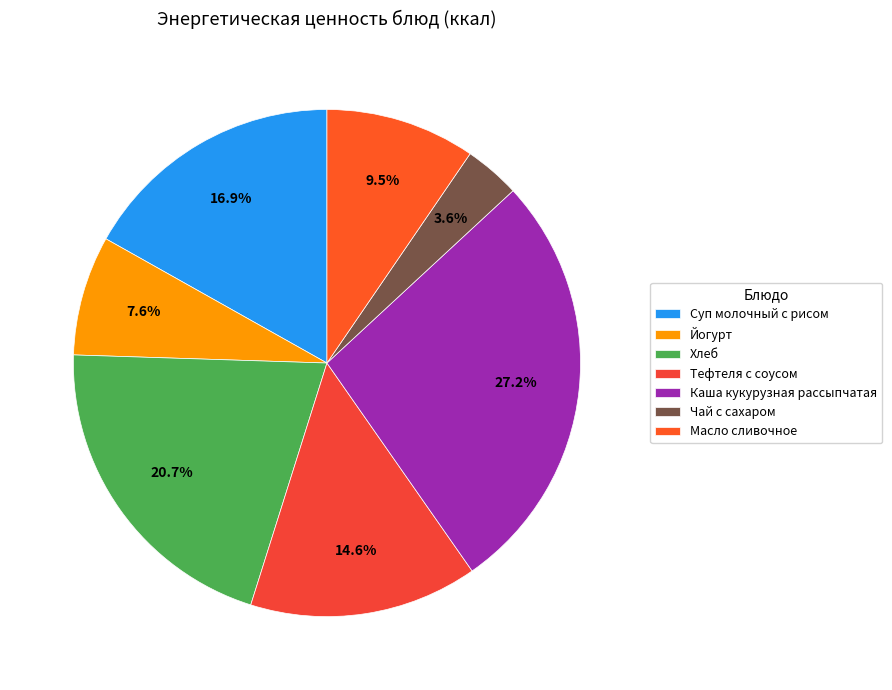

What percentage is NOT represented by Чай с сахаром?

96.4%